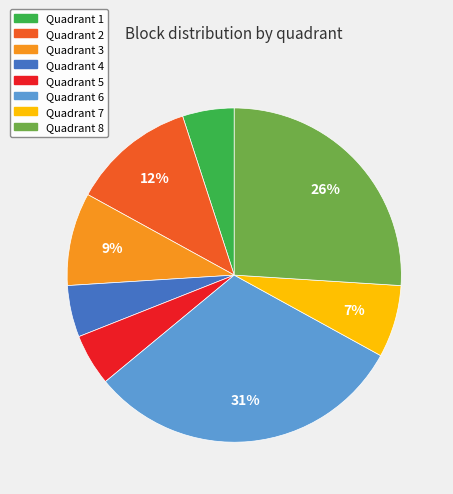

To the nearest percent, what portion does Quadrant 4 represent?

5%